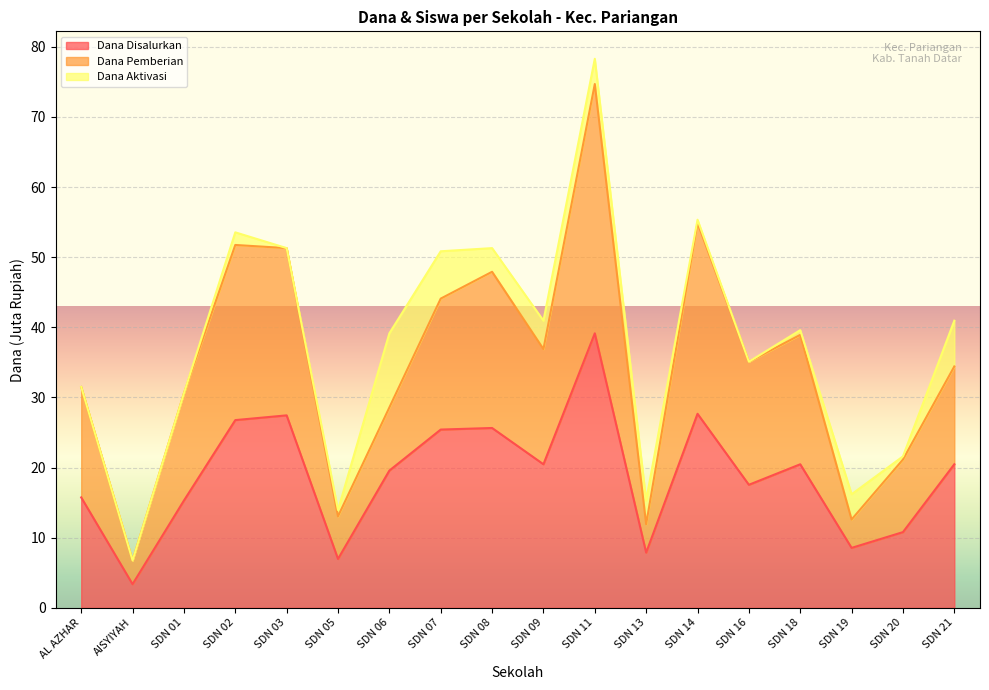

Reading left to right, transcribe all the data shown in this chart.

Dana Disalurkan: AL AZHAR=15.8	AISYIYAH=3.4	SDN 01=15.3	SDN 02=26.8	SDN 03=27.4	SDN 05=7.0	SDN 06=19.6	SDN 07=25.4	SDN 08=25.6	SDN 09=20.5	SDN 11=39.1	SDN 13=7.9	SDN 14=27.7	SDN 16=17.6	SDN 18=20.5	SDN 19=8.6	SDN 20=10.8	SDN 21=20.5
Dana Pemberian: AL AZHAR=31.5	AISYIYAH=6.8	SDN 01=30.6	SDN 02=51.8	SDN 03=51.3	SDN 05=13.1	SDN 06=28.6	SDN 07=44.1	SDN 08=47.9	SDN 09=36.9	SDN 11=74.7	SDN 13=11.9	SDN 14=54.9	SDN 16=35.1	SDN 18=38.9	SDN 19=12.6	SDN 20=21.1	SDN 21=34.4
Siswa Disalurkan: AL AZHAR=31.5	AISYIYAH=6.8	SDN 01=30.6	SDN 02=53.5	SDN 03=51.3	SDN 05=14.0	SDN 06=39.1	SDN 07=50.9	SDN 08=51.3	SDN 09=41.0	SDN 11=78.3	SDN 13=15.3	SDN 14=55.4	SDN 16=35.1	SDN 18=39.6	SDN 19=16.2	SDN 20=21.6	SDN 21=40.9